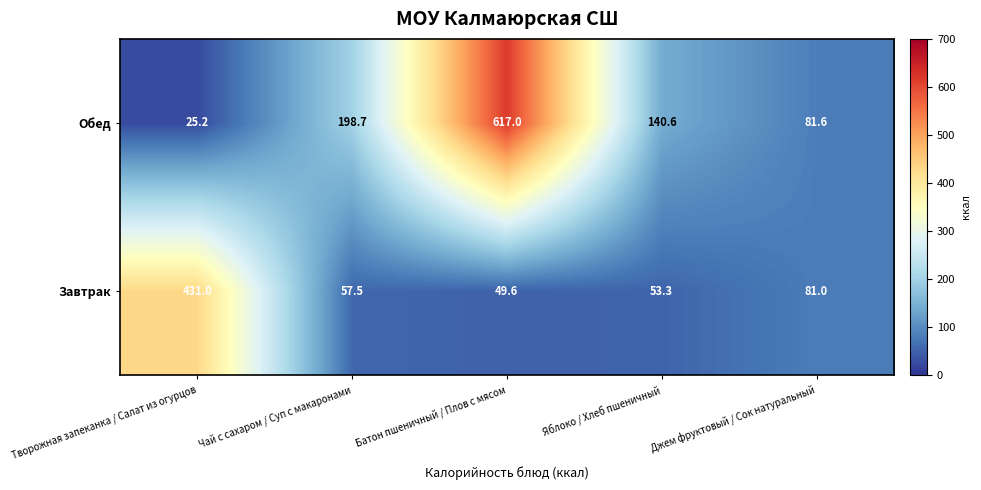

What is the smallest value displayed?

25.2